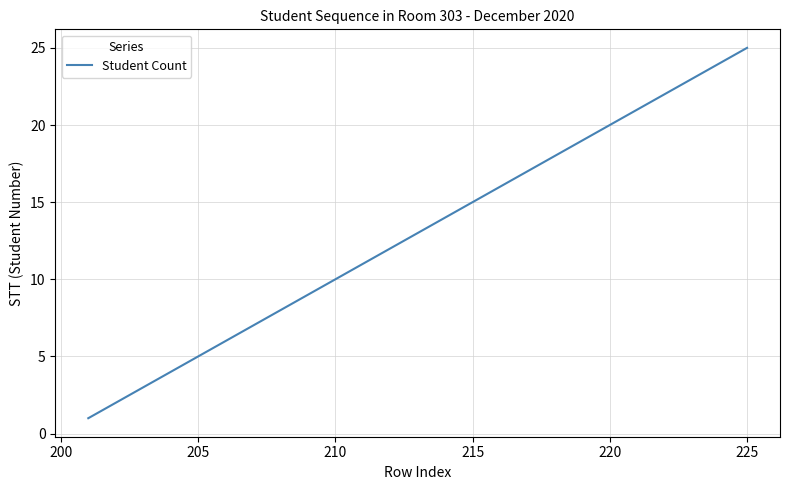

What is the difference between the maximum and minimum values?

24